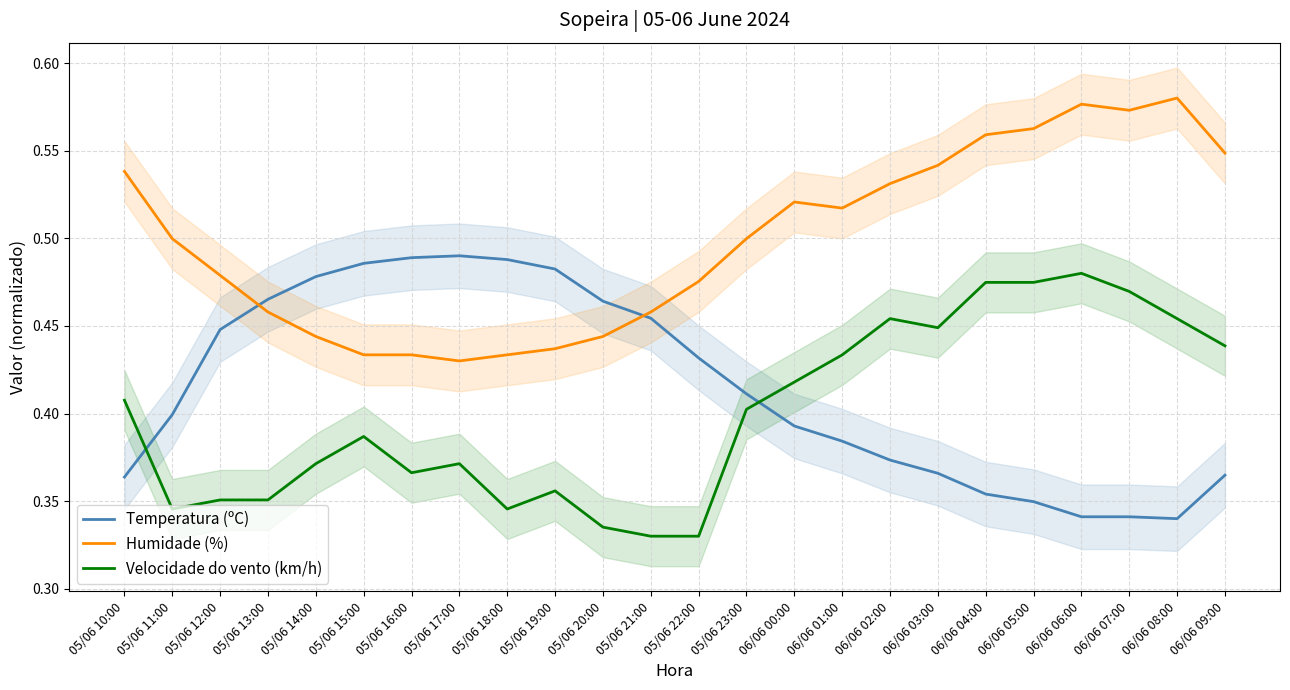

What value does the Humidade (%) series have at 05/06 13:00?

0.5